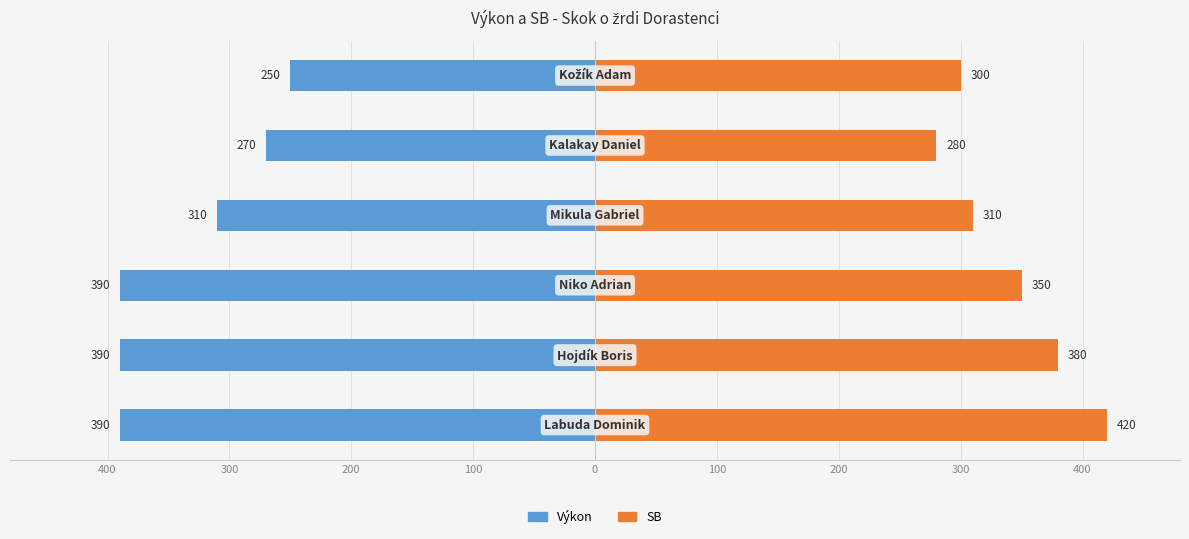

True or false: Výkon has a value of -214 at 400.

False